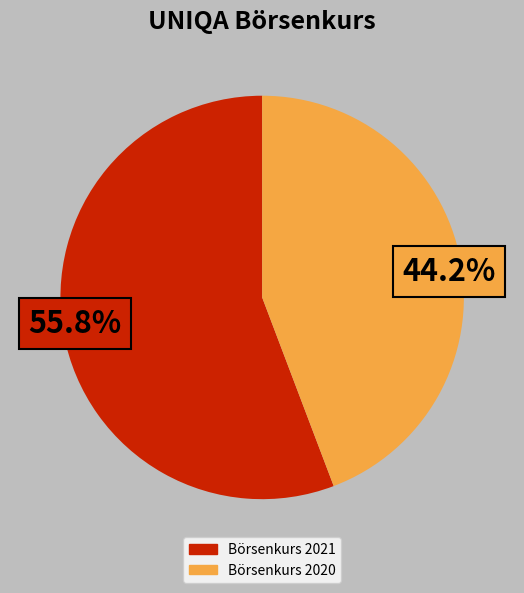

How many slices are in this pie chart?

2